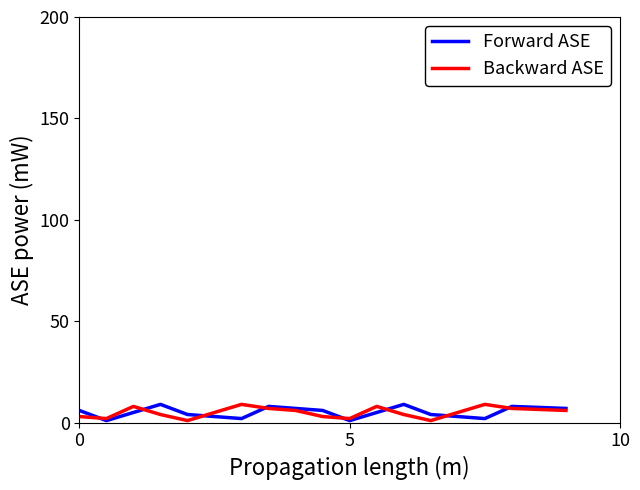

What is the greatest value displayed?

9